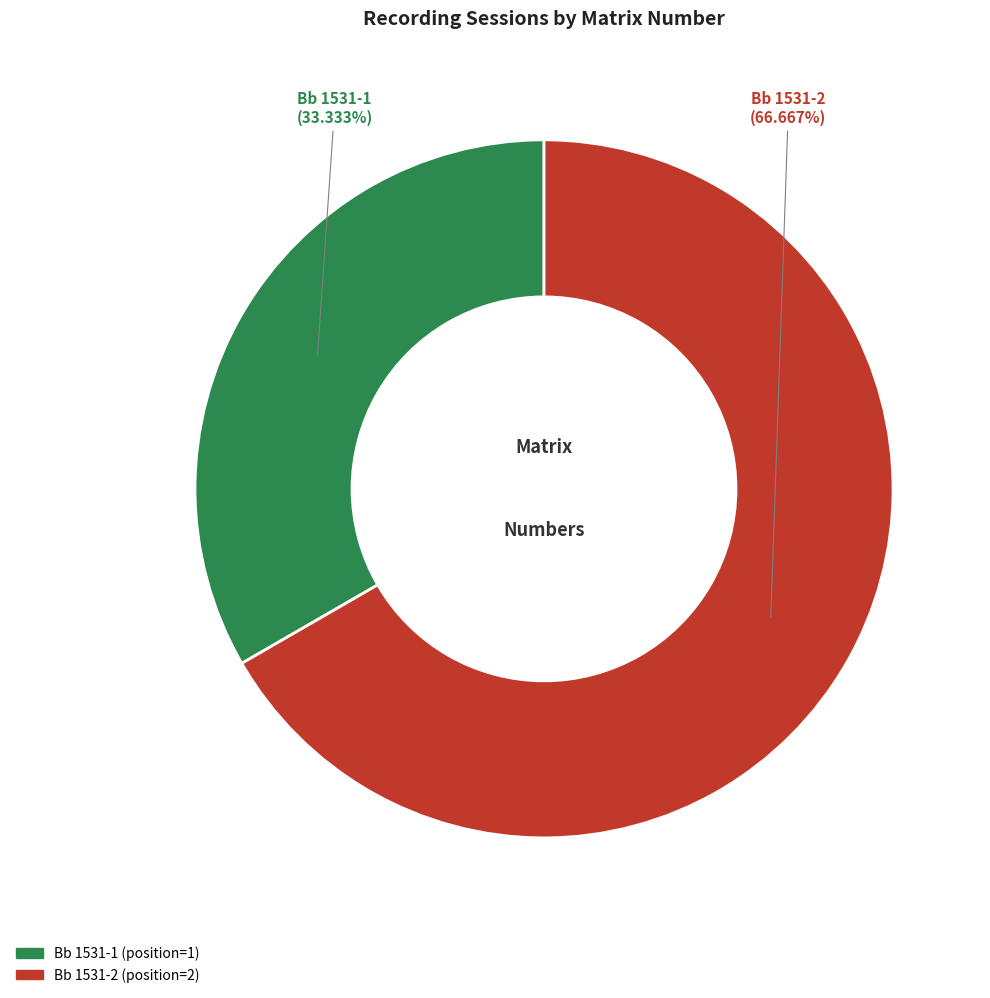

To the nearest percent, what portion does Bb 1531-2 represent?

67%